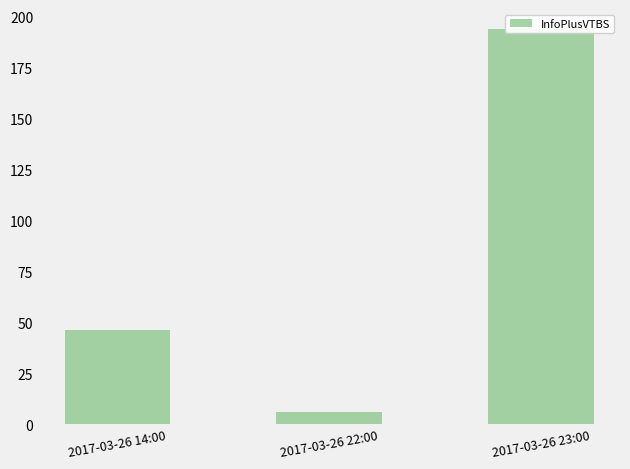

What is the label of the 3rd bar from the right?

2017-03-26 14:00